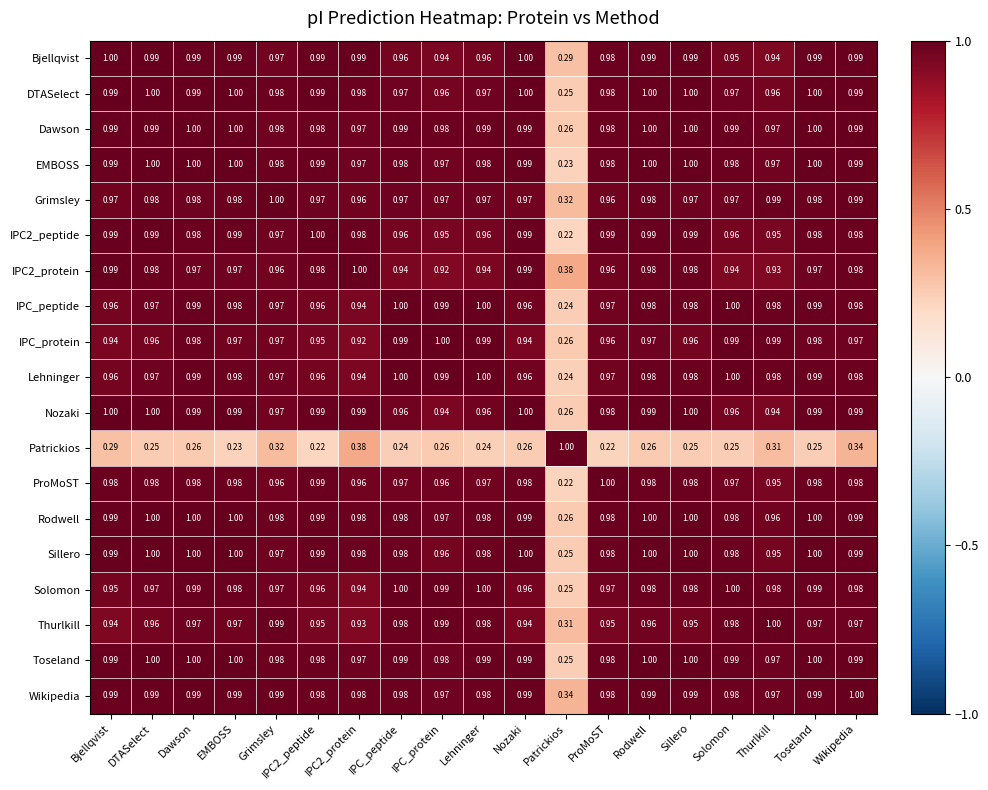

Which category has the highest value in the IPC_protein series?

IPC_protein